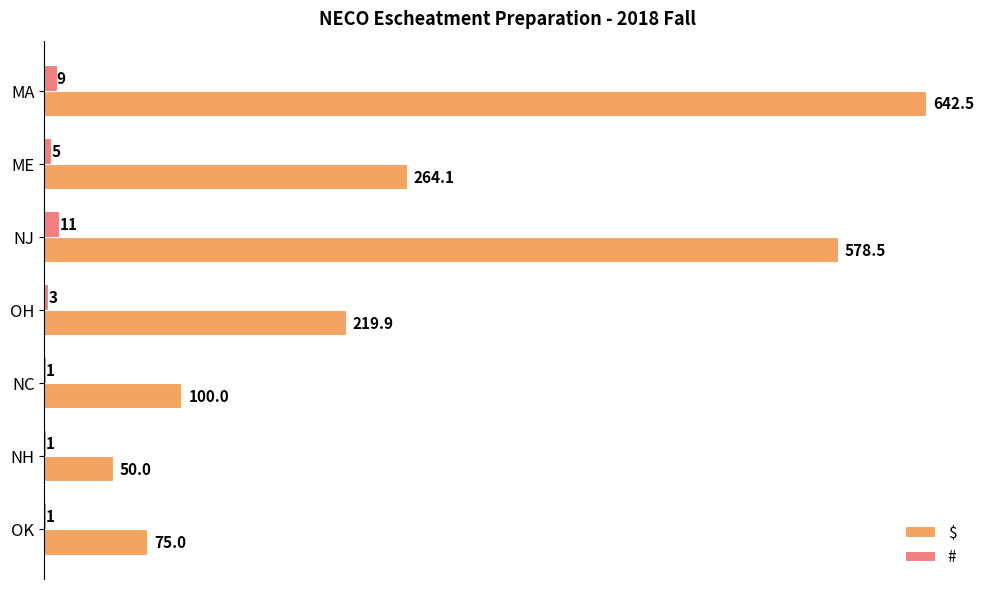

Which category has the highest value across all series?

MA